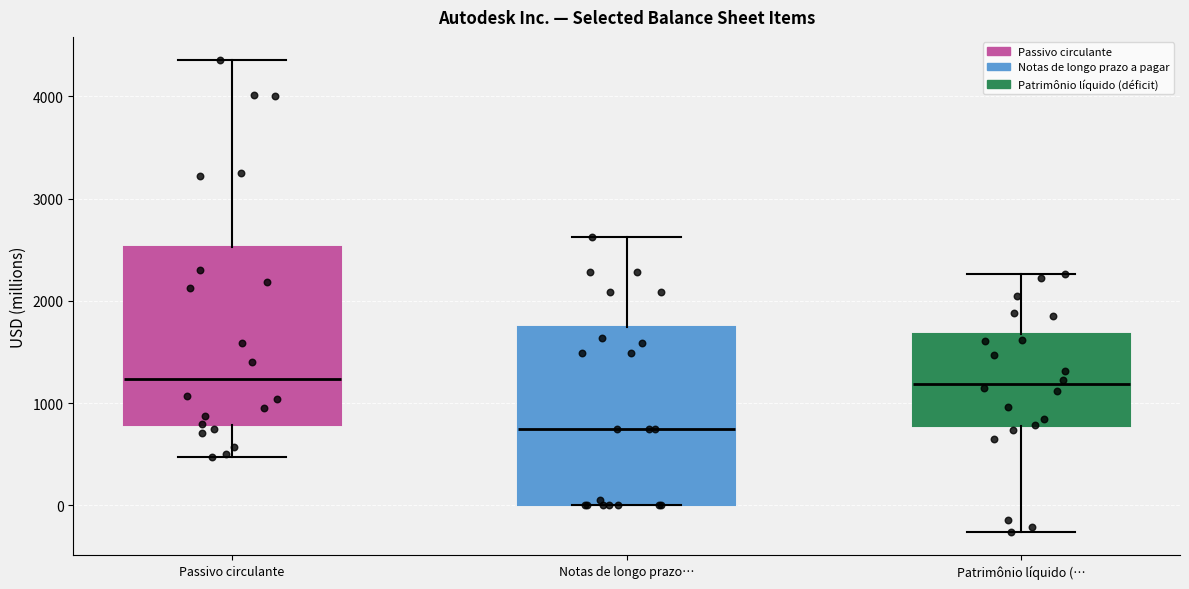

Where does the median line of the box for Notas de longo prazo… sit on the y-axis? The values are not printed on the chart, so give them approximately, as read against the axis.

700